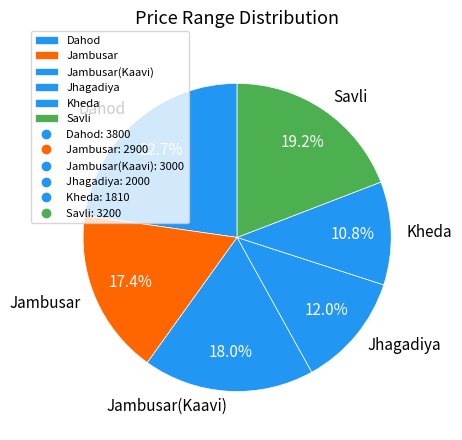

The Savli slice represents 19% of the pie. True or false?

True